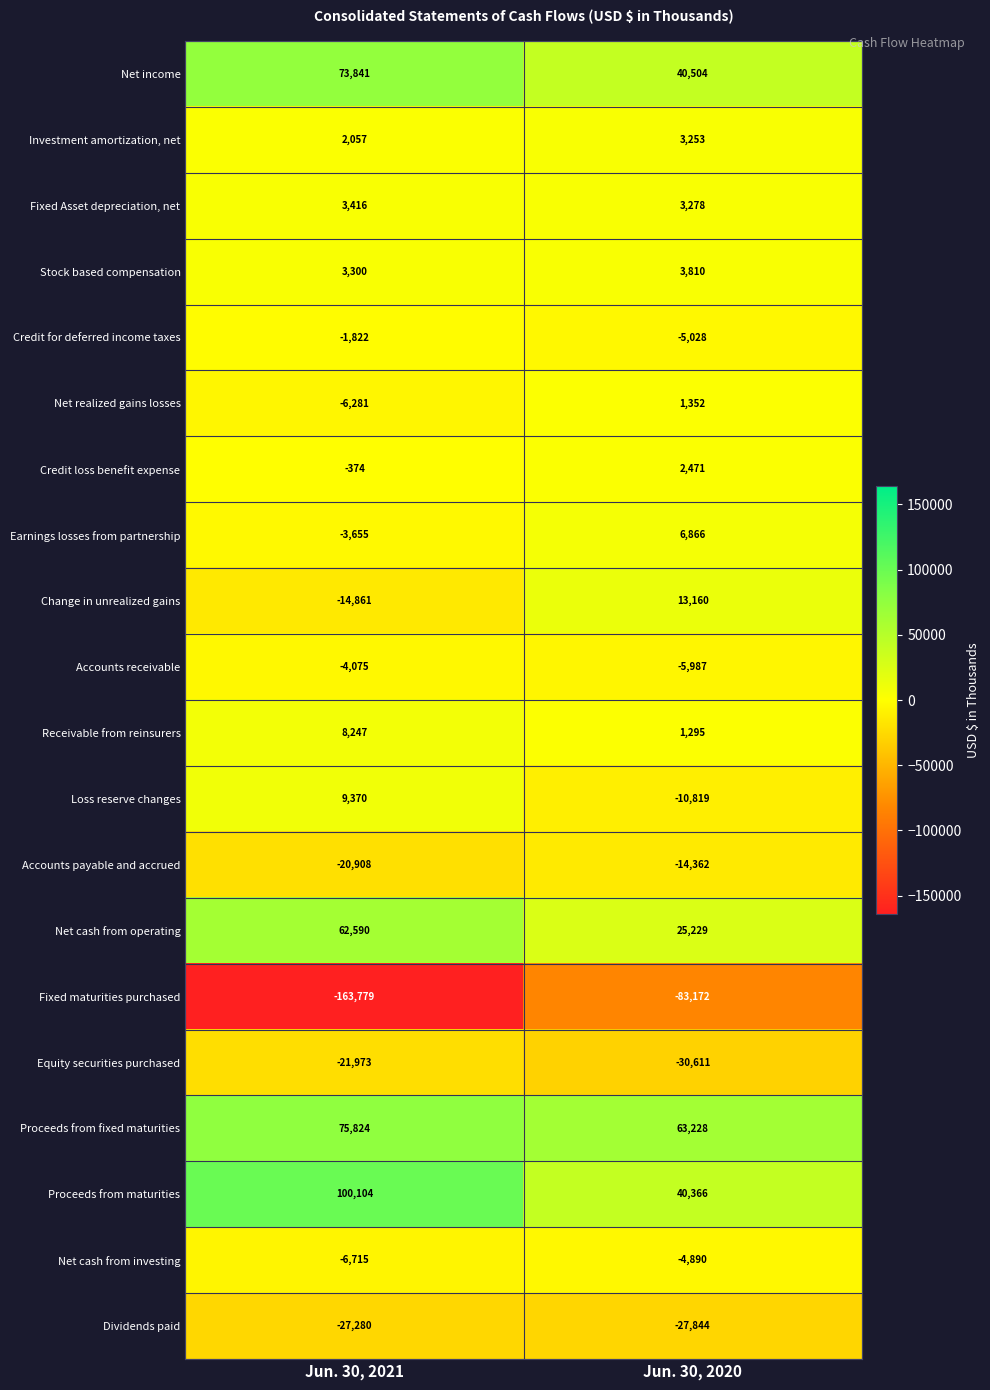

Count the number of data series in this chart.

20